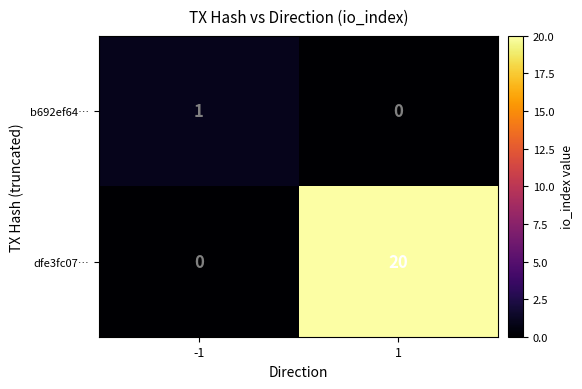

Which series has the largest range (max minus min)?

dfe3fc07…